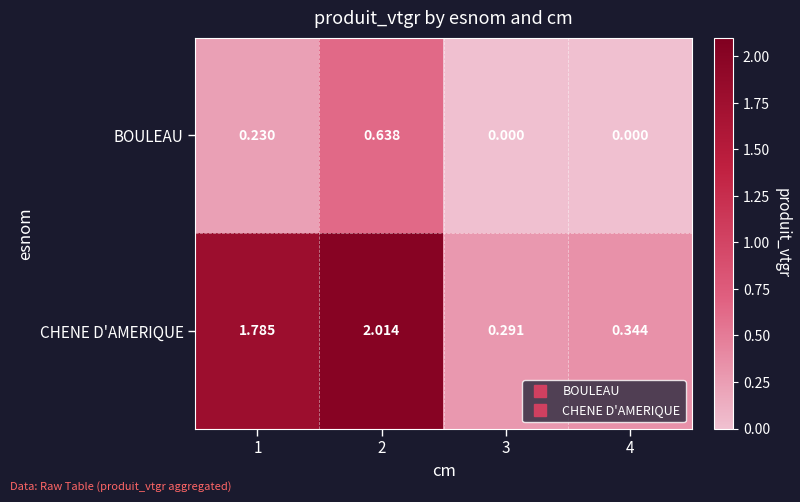

Which series has the widest spread of values?

CHENE D'AMERIQUE